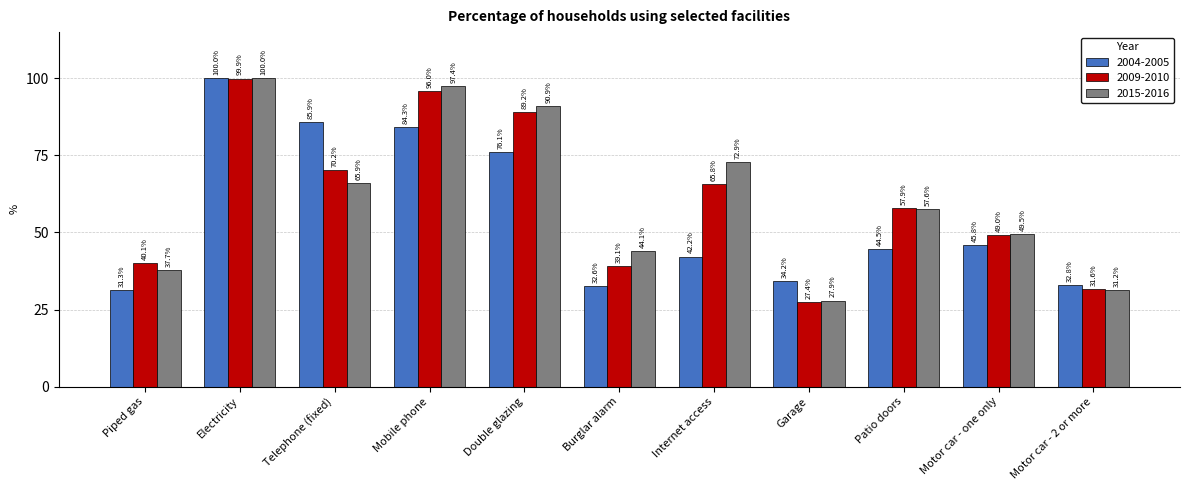

At which category is the sum across all series the highest?

Electricity